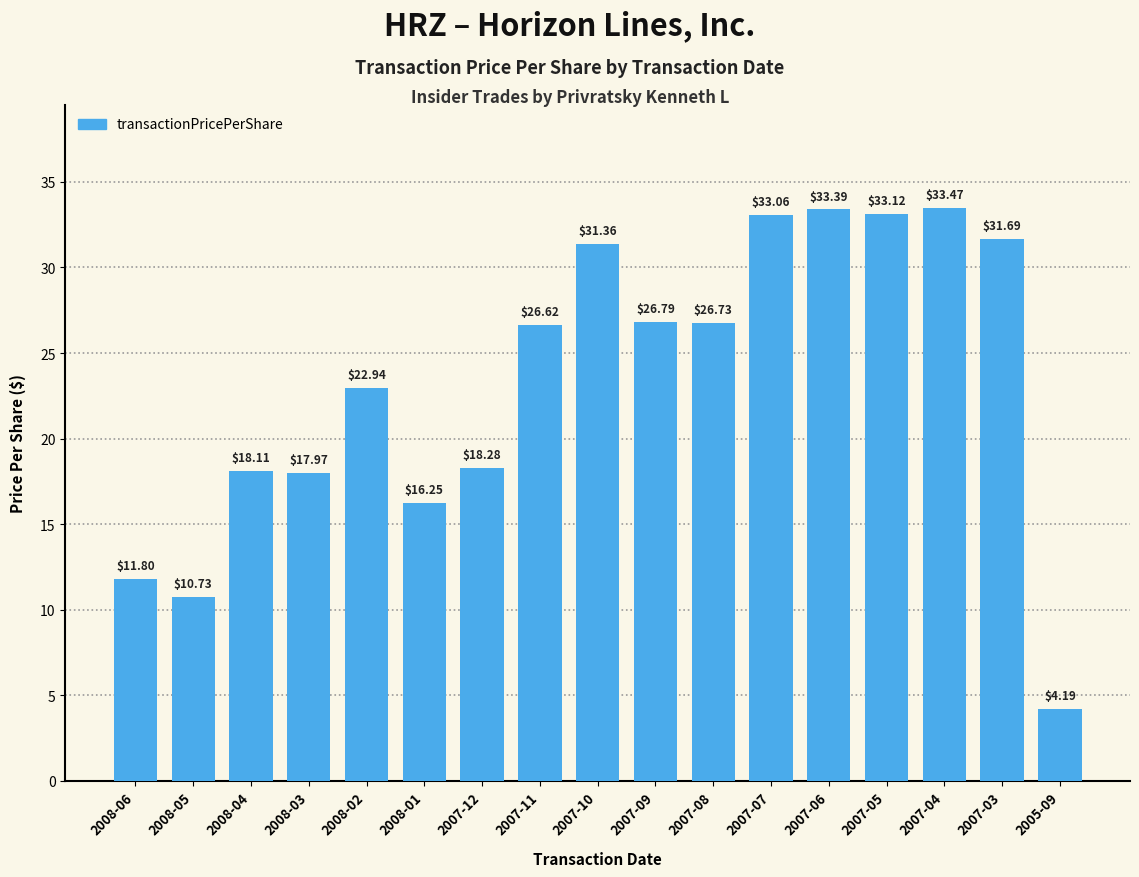

At which label is the value closest to 18?

2008-03